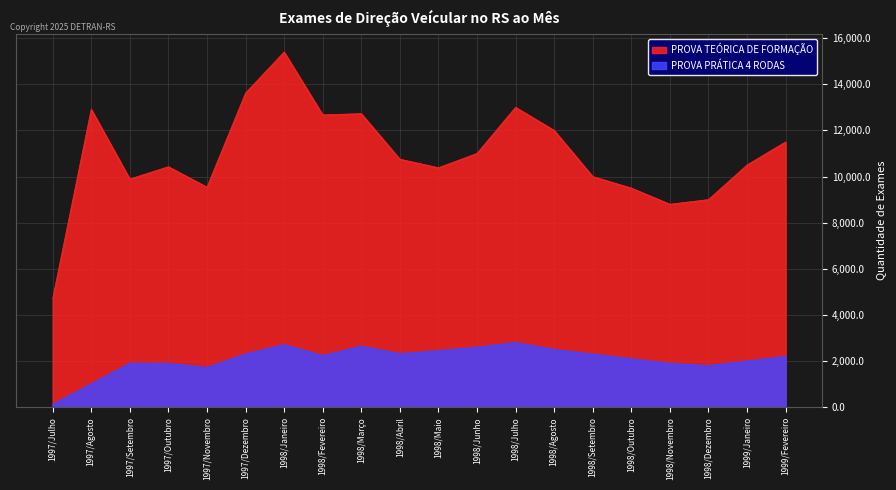

True or false: PROVA TEÓRICA DE FORMAÇÃO has more than 0 interior local peaks.

True